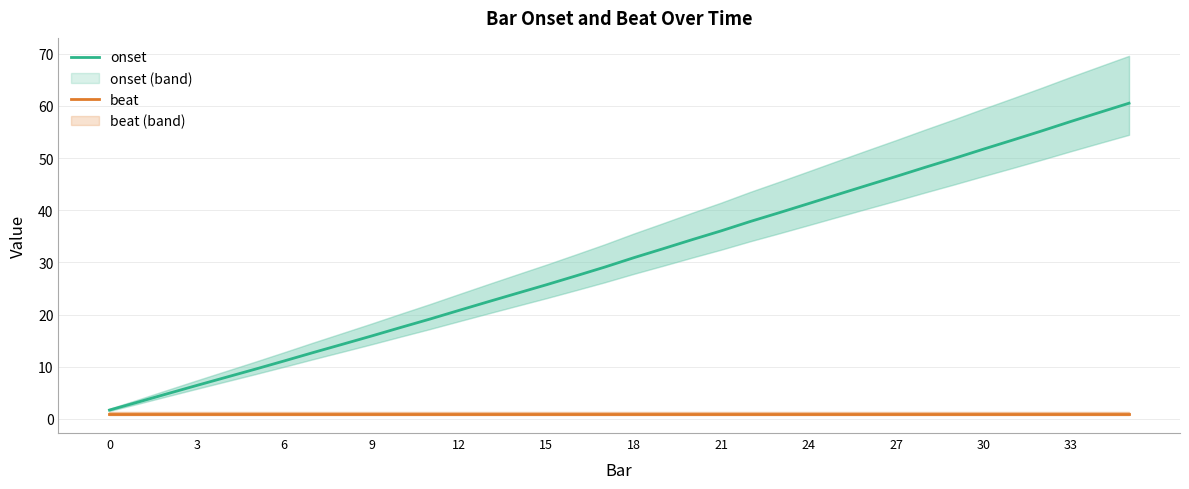

Is it true that onset equals 38.8 at 15?

False